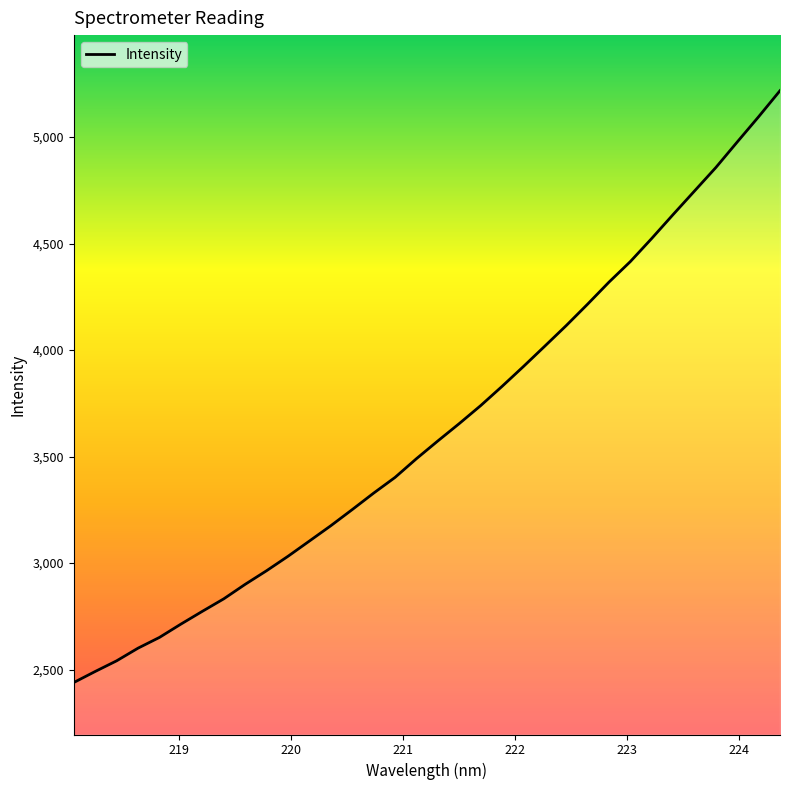

What is the difference between the maximum and minimum values?

2777.9